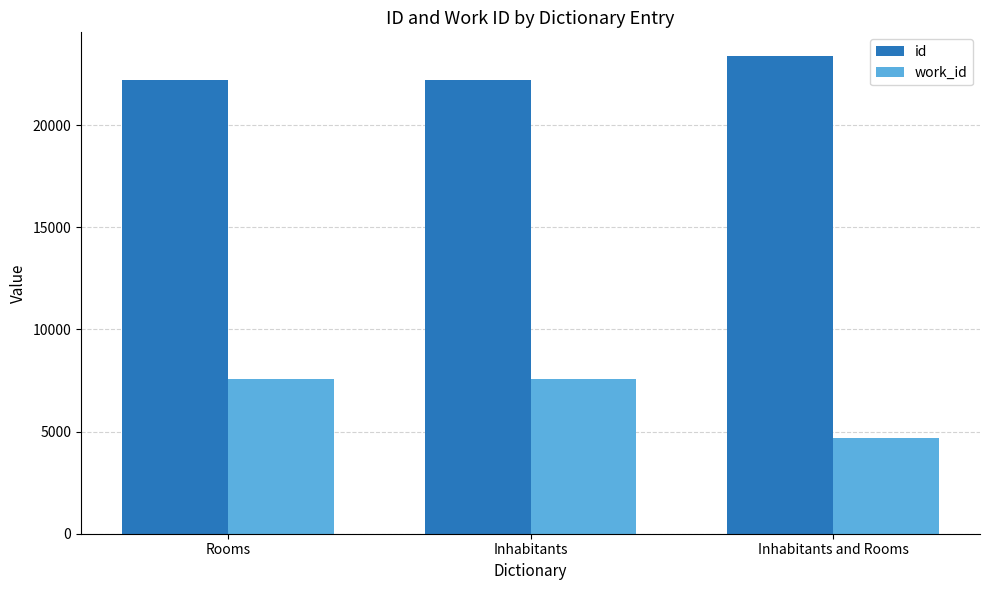

Which label corresponds to the largest value in the chart?

Inhabitants and Rooms